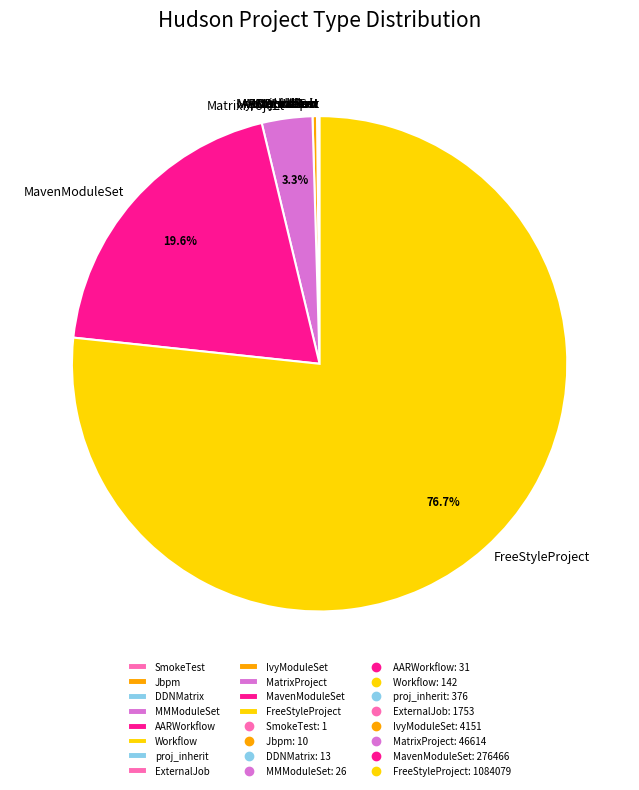

Which category has the biggest portion of the pie?

FreeStyleProject